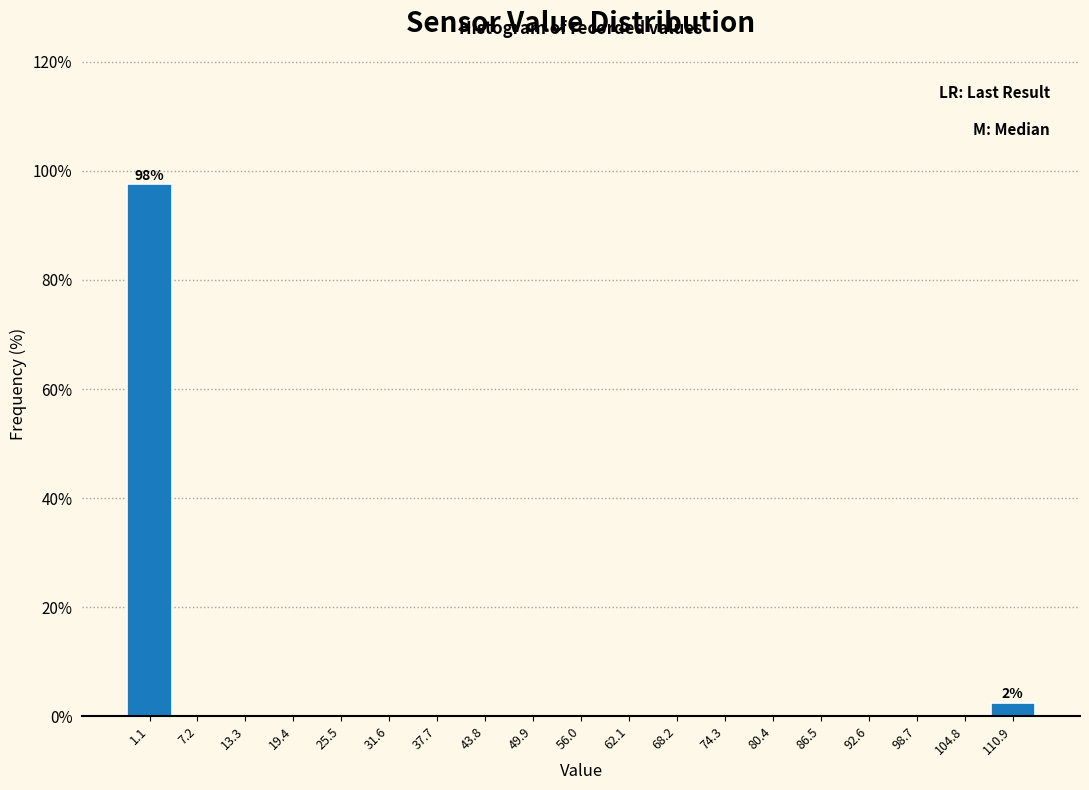

Over which range of the x-axis is the bar tallest?

-2 to 4